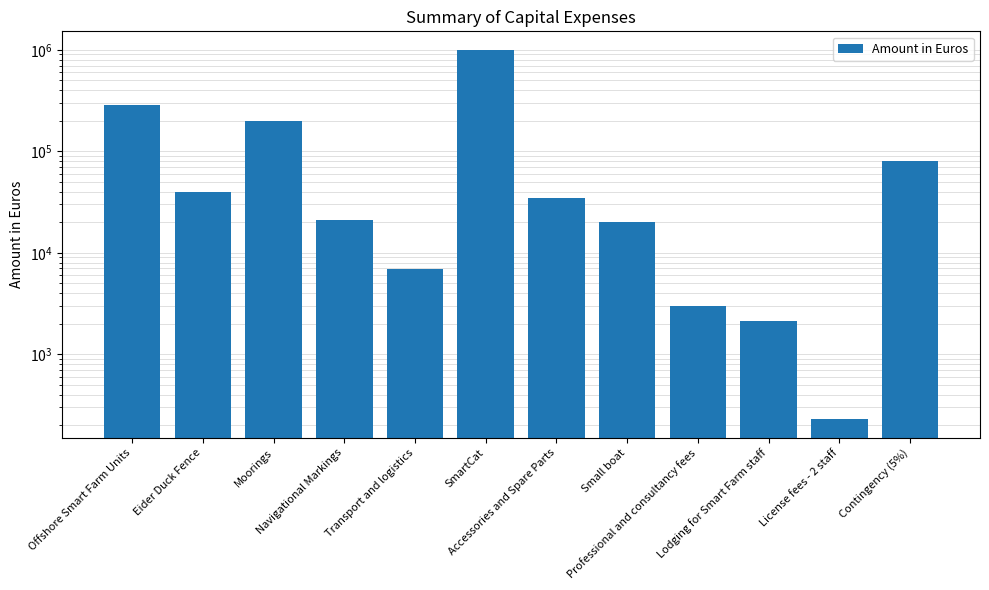

The value at Moorings is 287041. True or false?

False